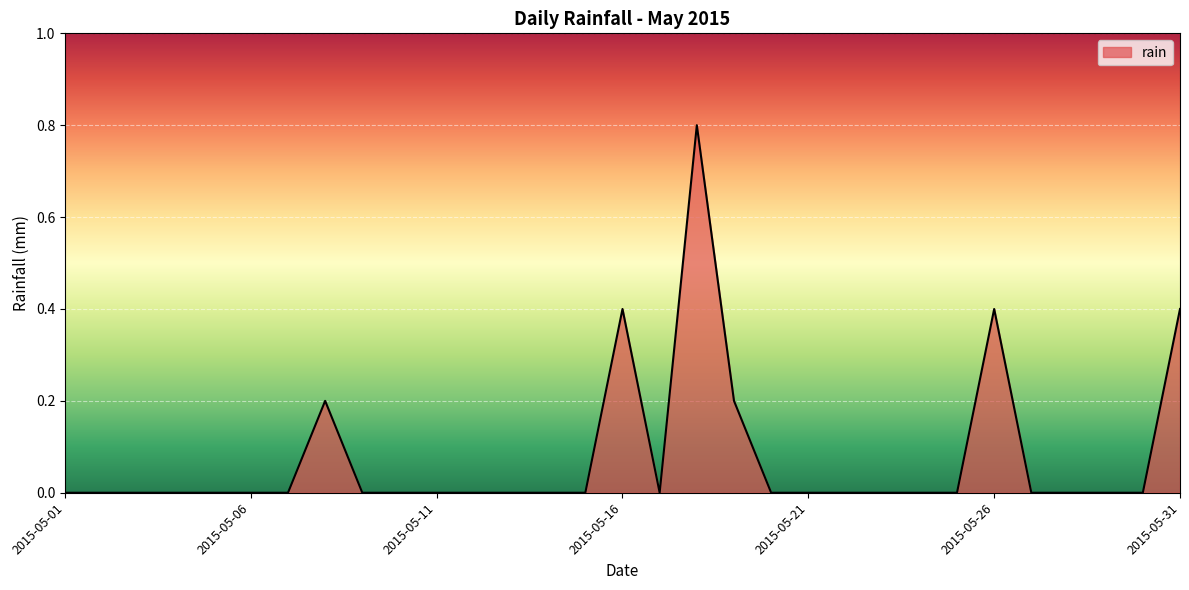

What is the maximum value shown in the chart?

0.8